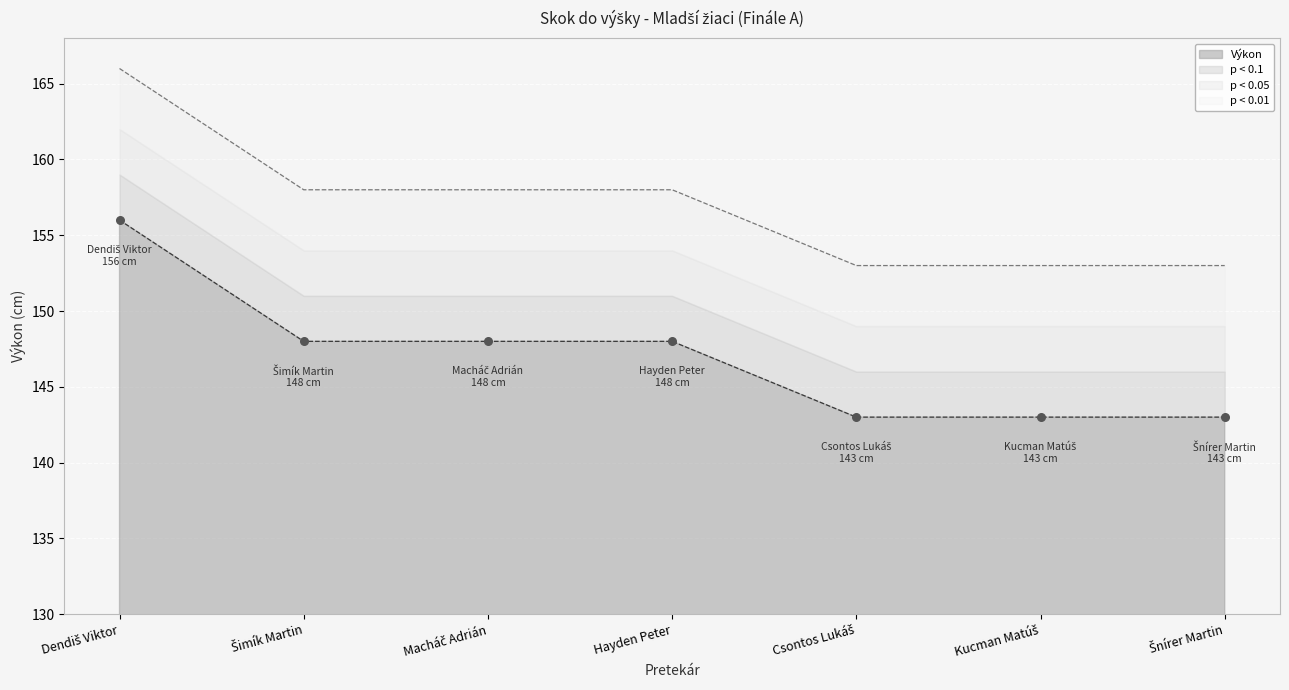

What is the change in value from Dendiš Viktor to Šnírer Martin?

-13